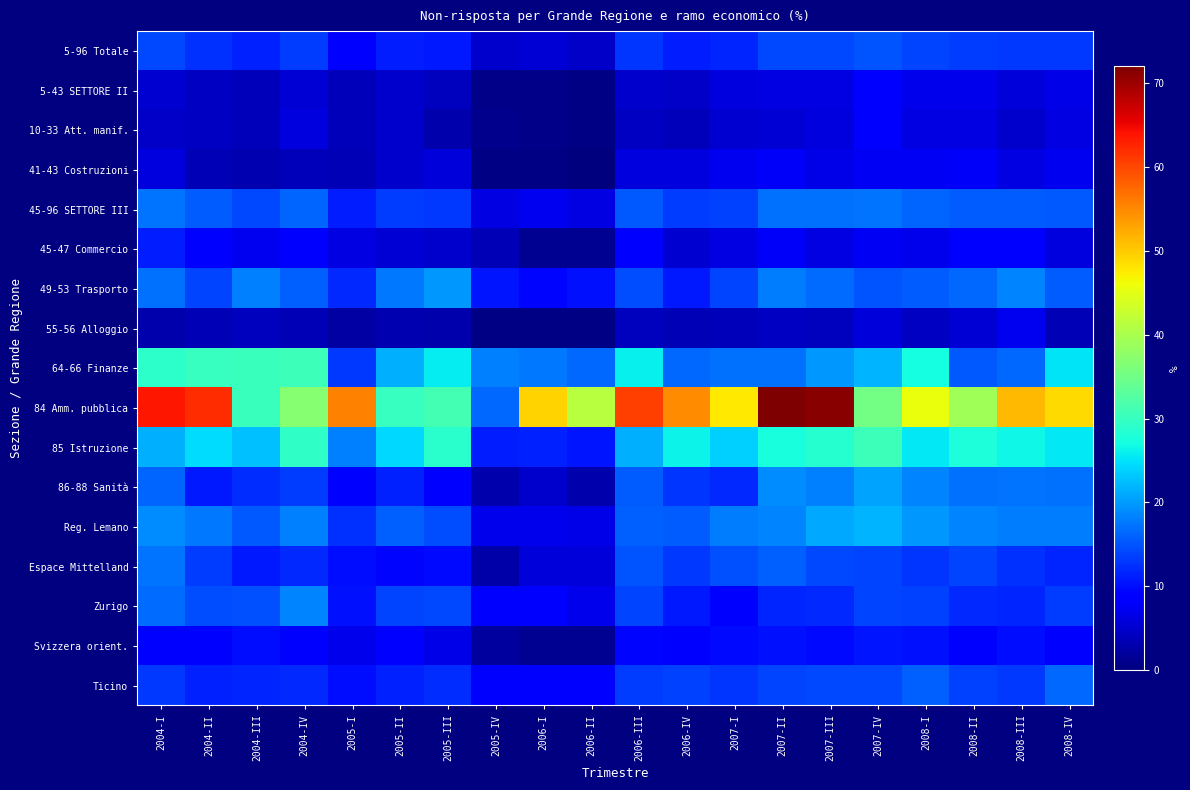

What is the total value across all series at 2005-III?

216.6